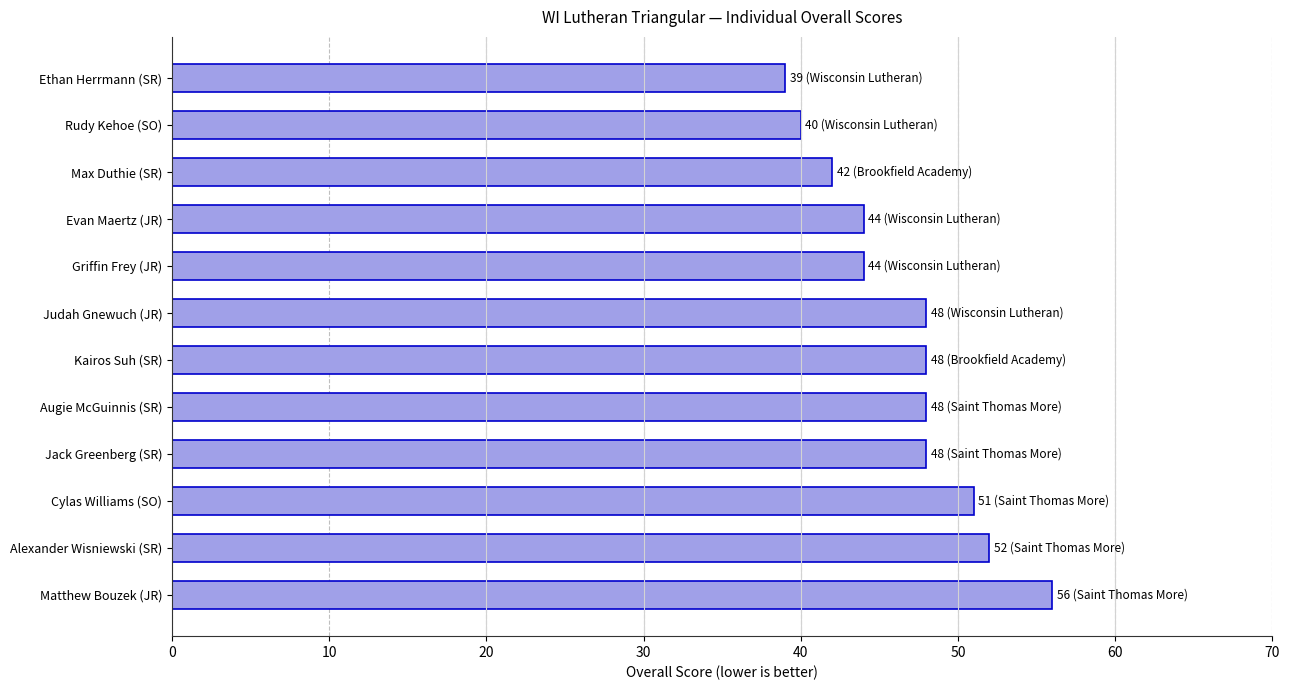

Which has a higher value, Matthew Bouzek (JR) or Augie McGuinnis (SR)?

Matthew Bouzek (JR)